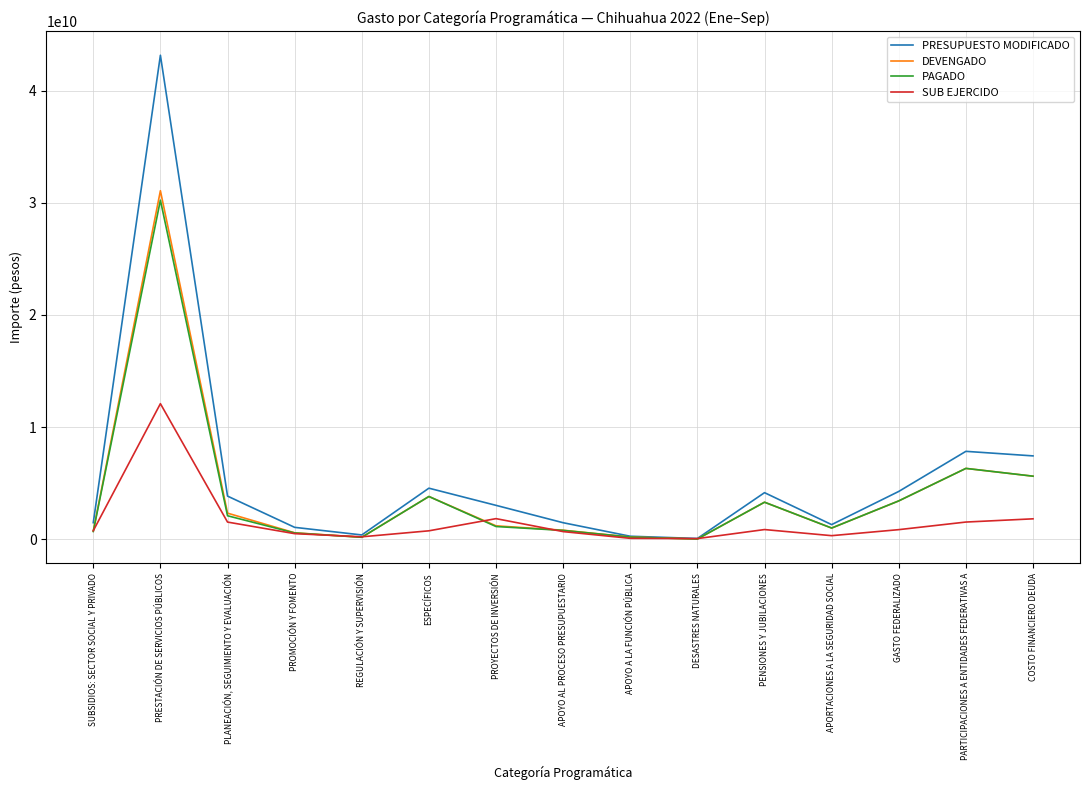

What is the sum of the DEVENGADO values at ESPECÍFICOS and PLANEACIÓN, SEGUIMIENTO Y EVALUACIÓN?

6119816095